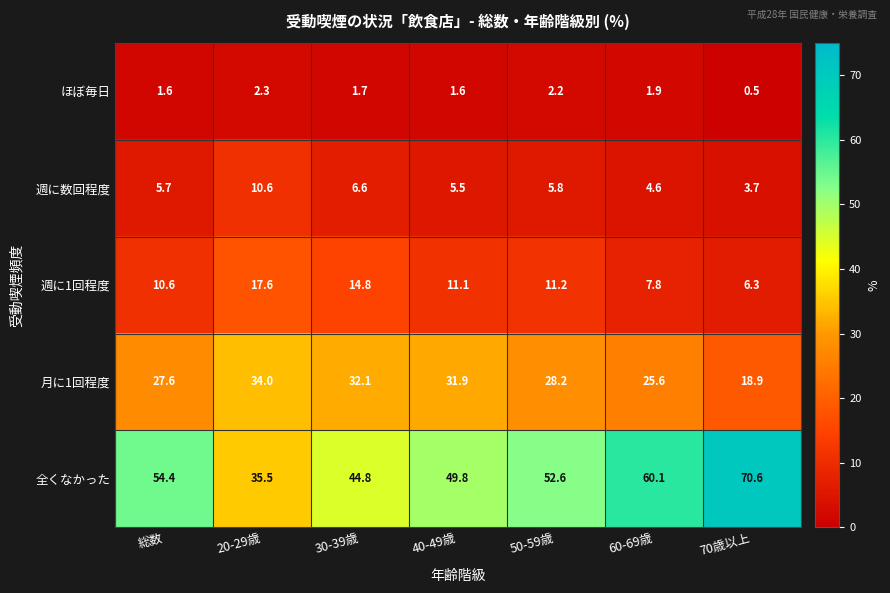

Rank the series at 70歳以上 from highest to lowest value.

全くなかった, 月に1回程度, 週に1回程度, 週に数回程度, ほぼ毎日